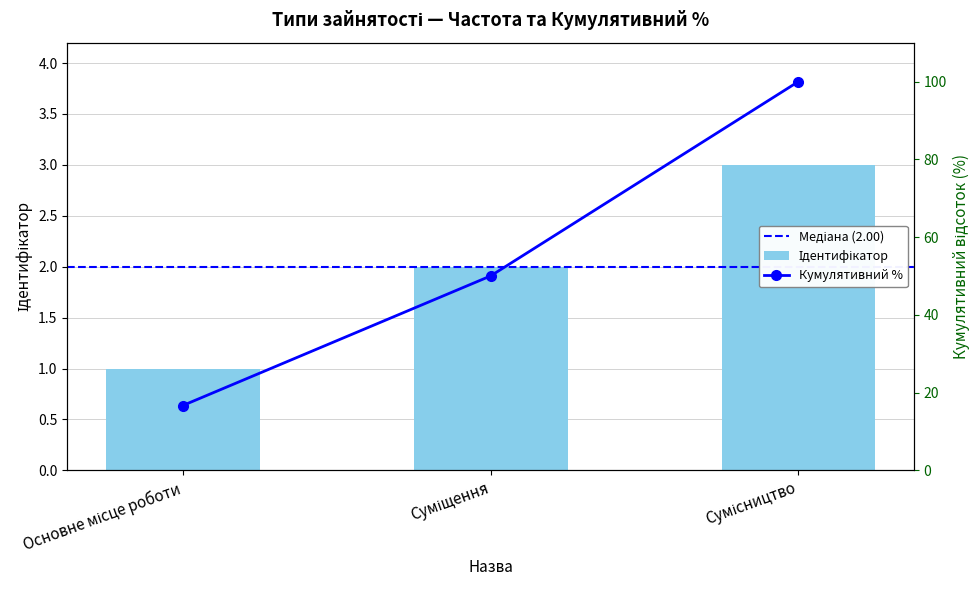

At which label is the value closest to 2?

Суміщення